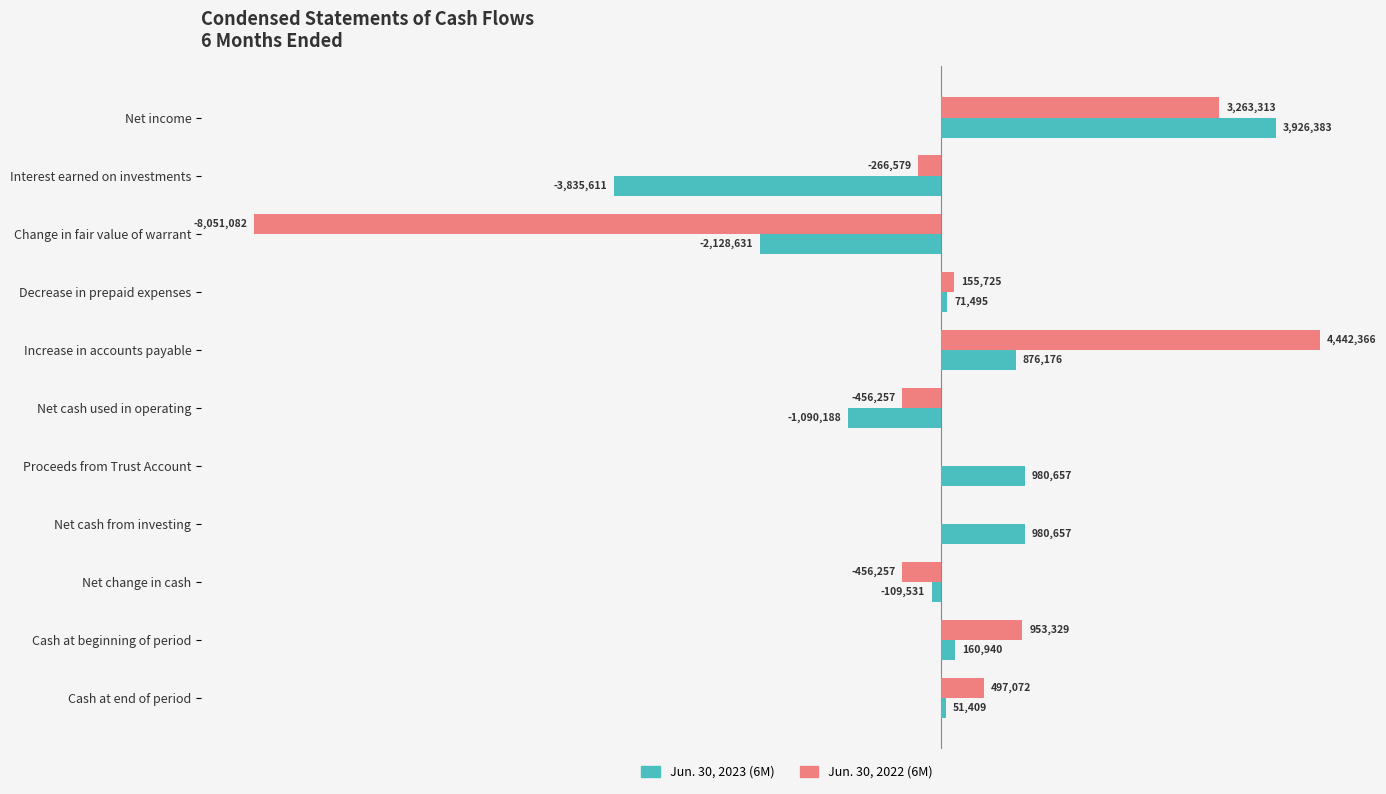

What is the value of the Jun. 30, 2022 (6M) bar at the 3rd from the left?

-8051082